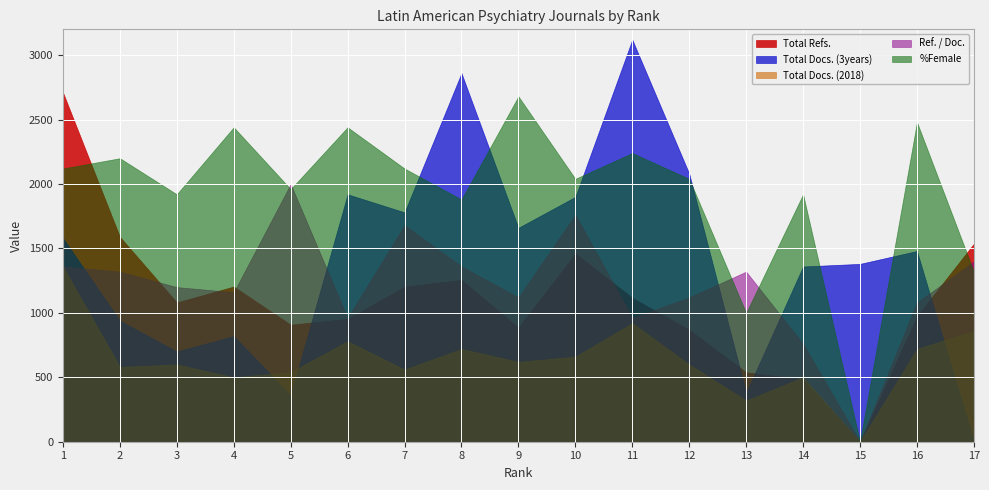

Is the value of Total Docs. (3years) at 8 greater than the value of Total Refs. at 3?

Yes